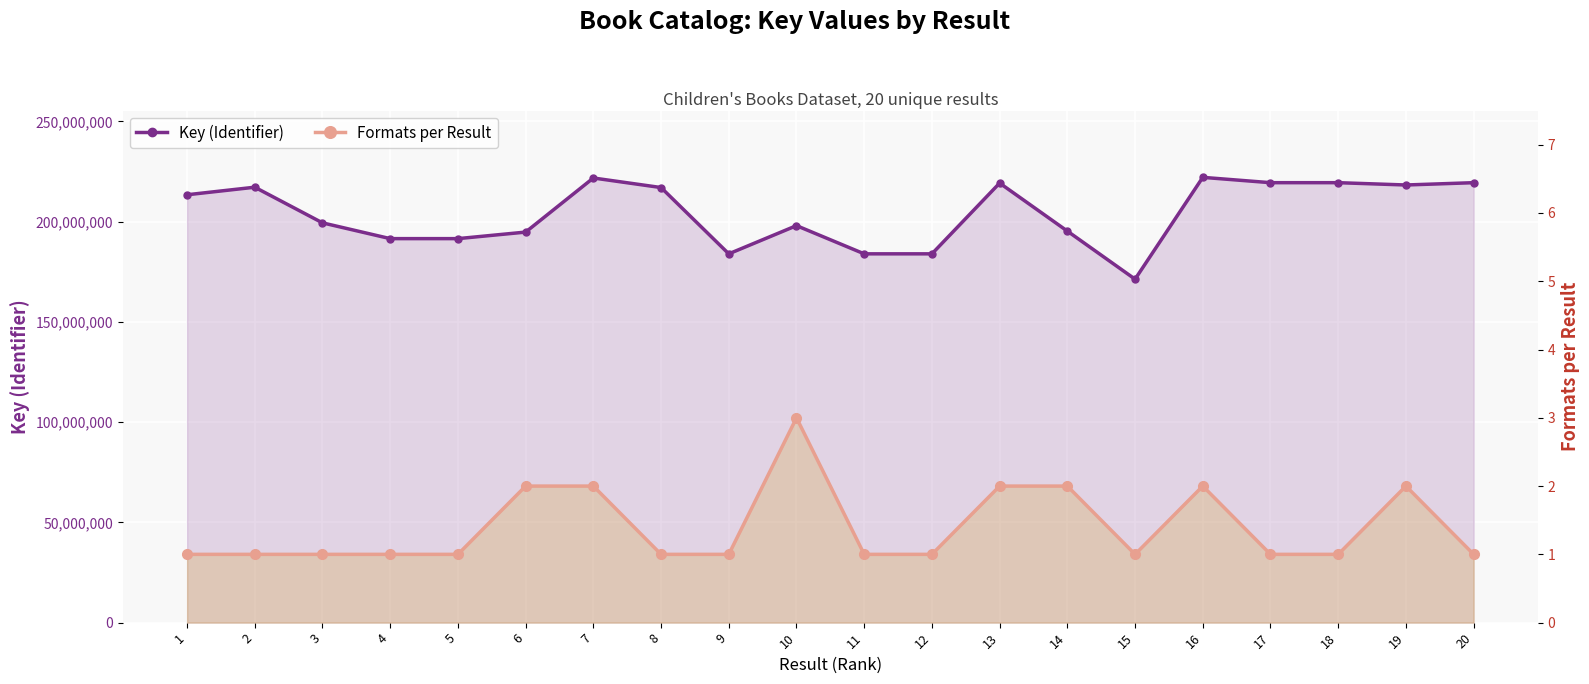

What is the value of the Formats per Result point at the 4th from the left?

1